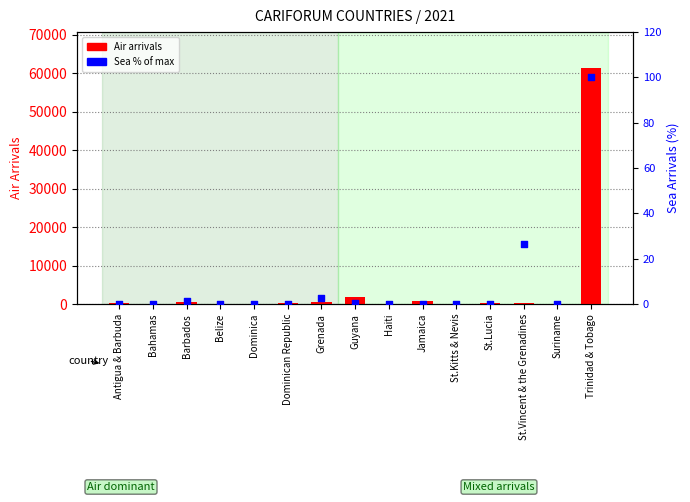

At which category is the sum across all series the highest?

Trinidad & Tobago